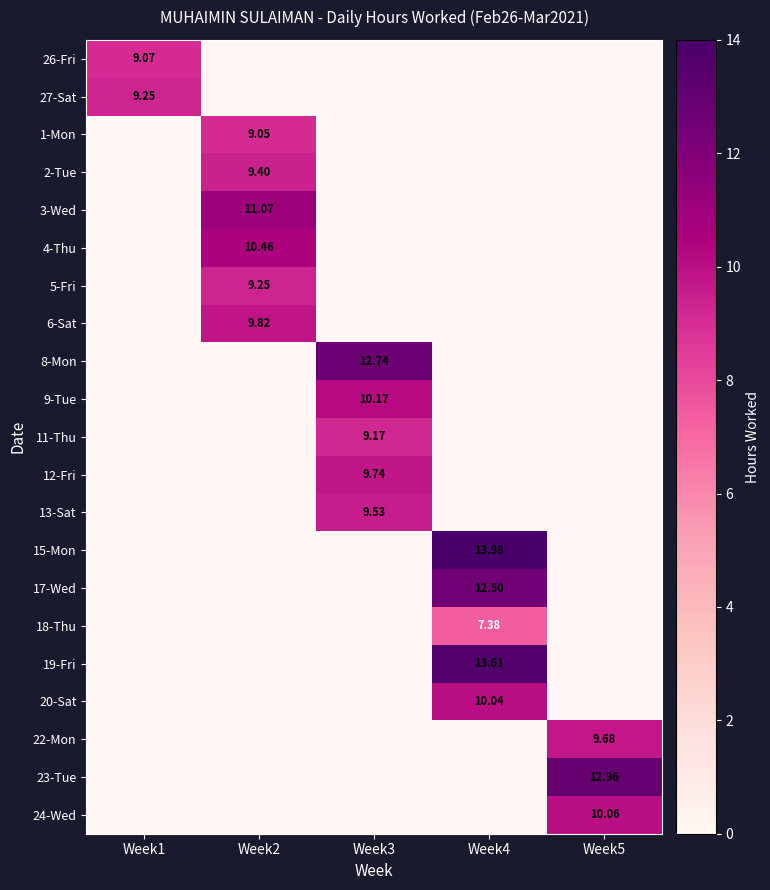

The 19-Fri series shows 20.5 at Week4. True or false?

False